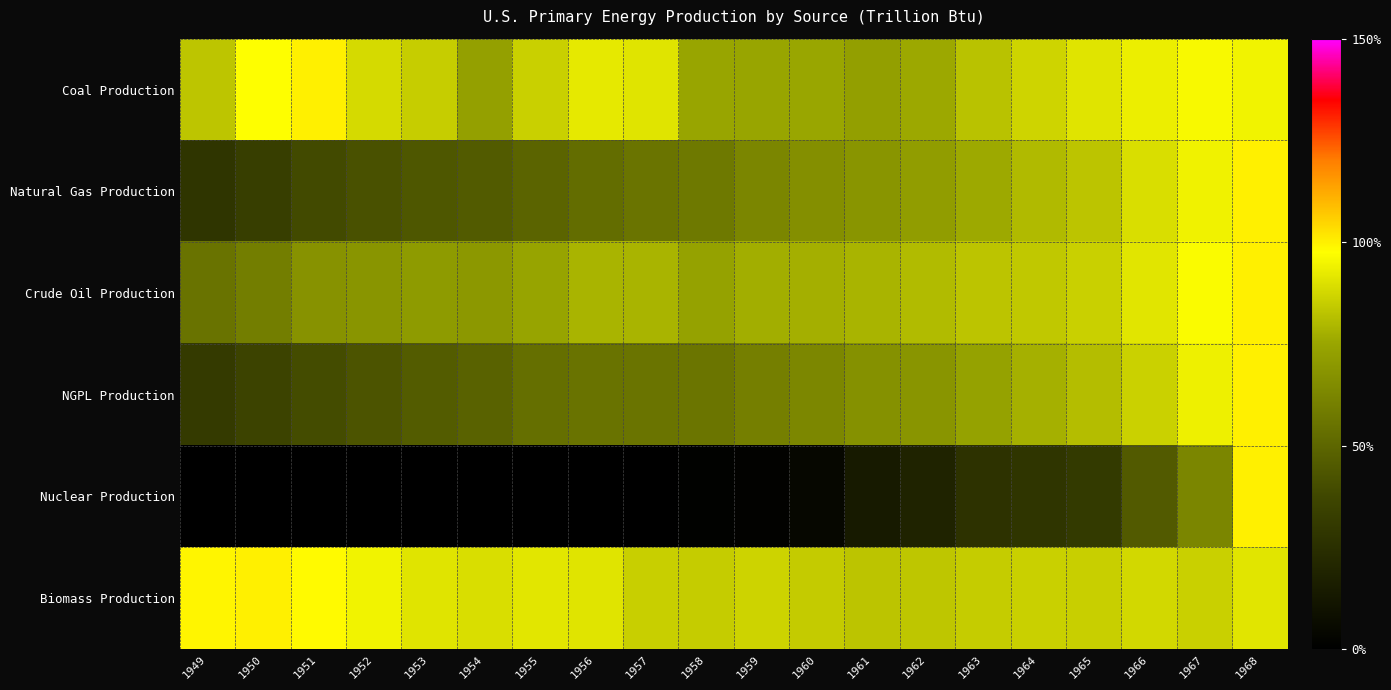

Which category has the highest value across all series?

1951